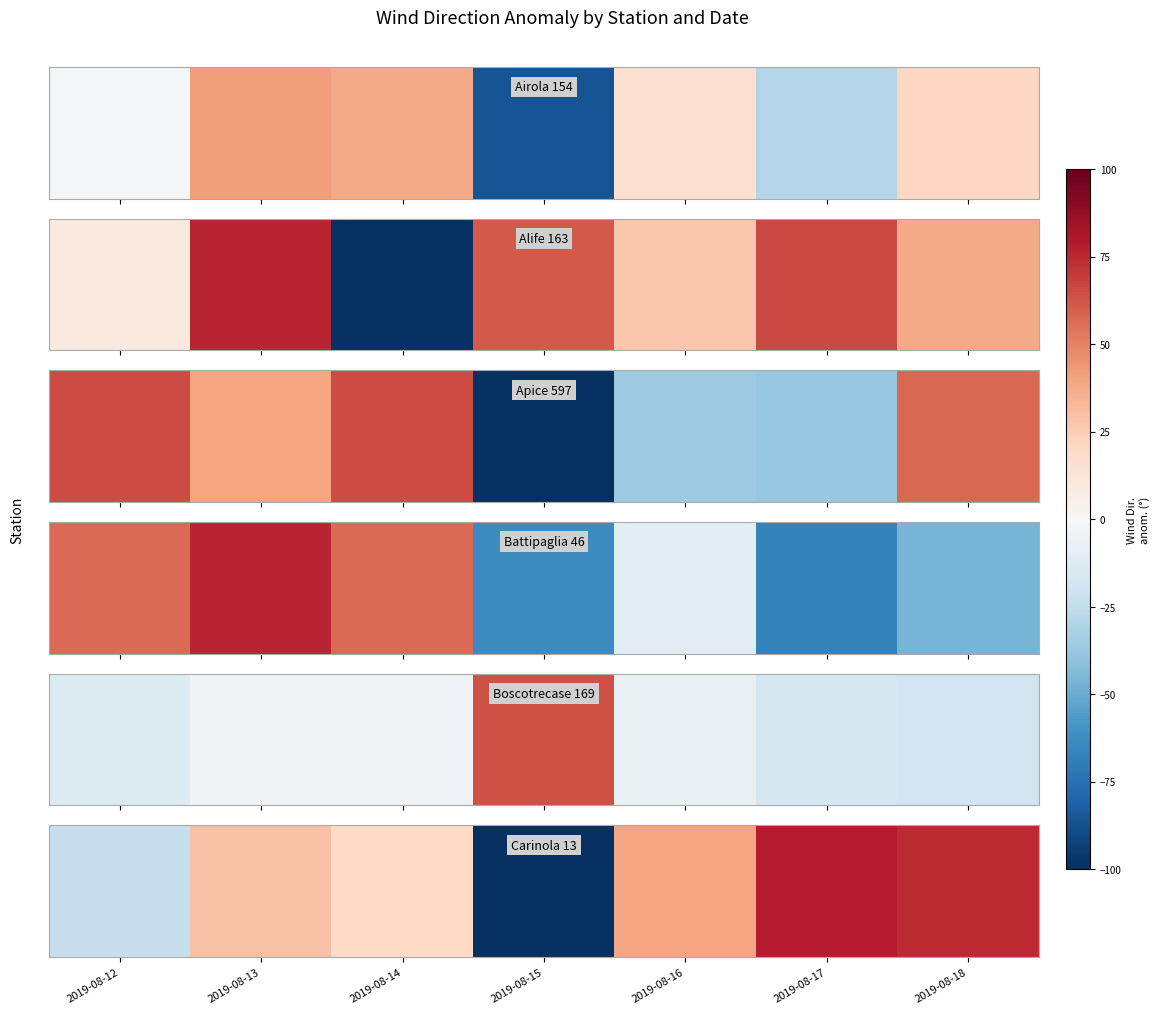

What value does the data have at 2019-08-15?

-218.7